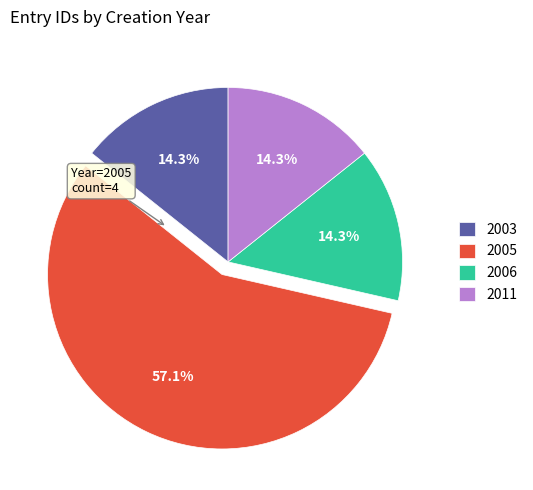

What is the ratio of the value at 2011 to the value at 2003?

1.0